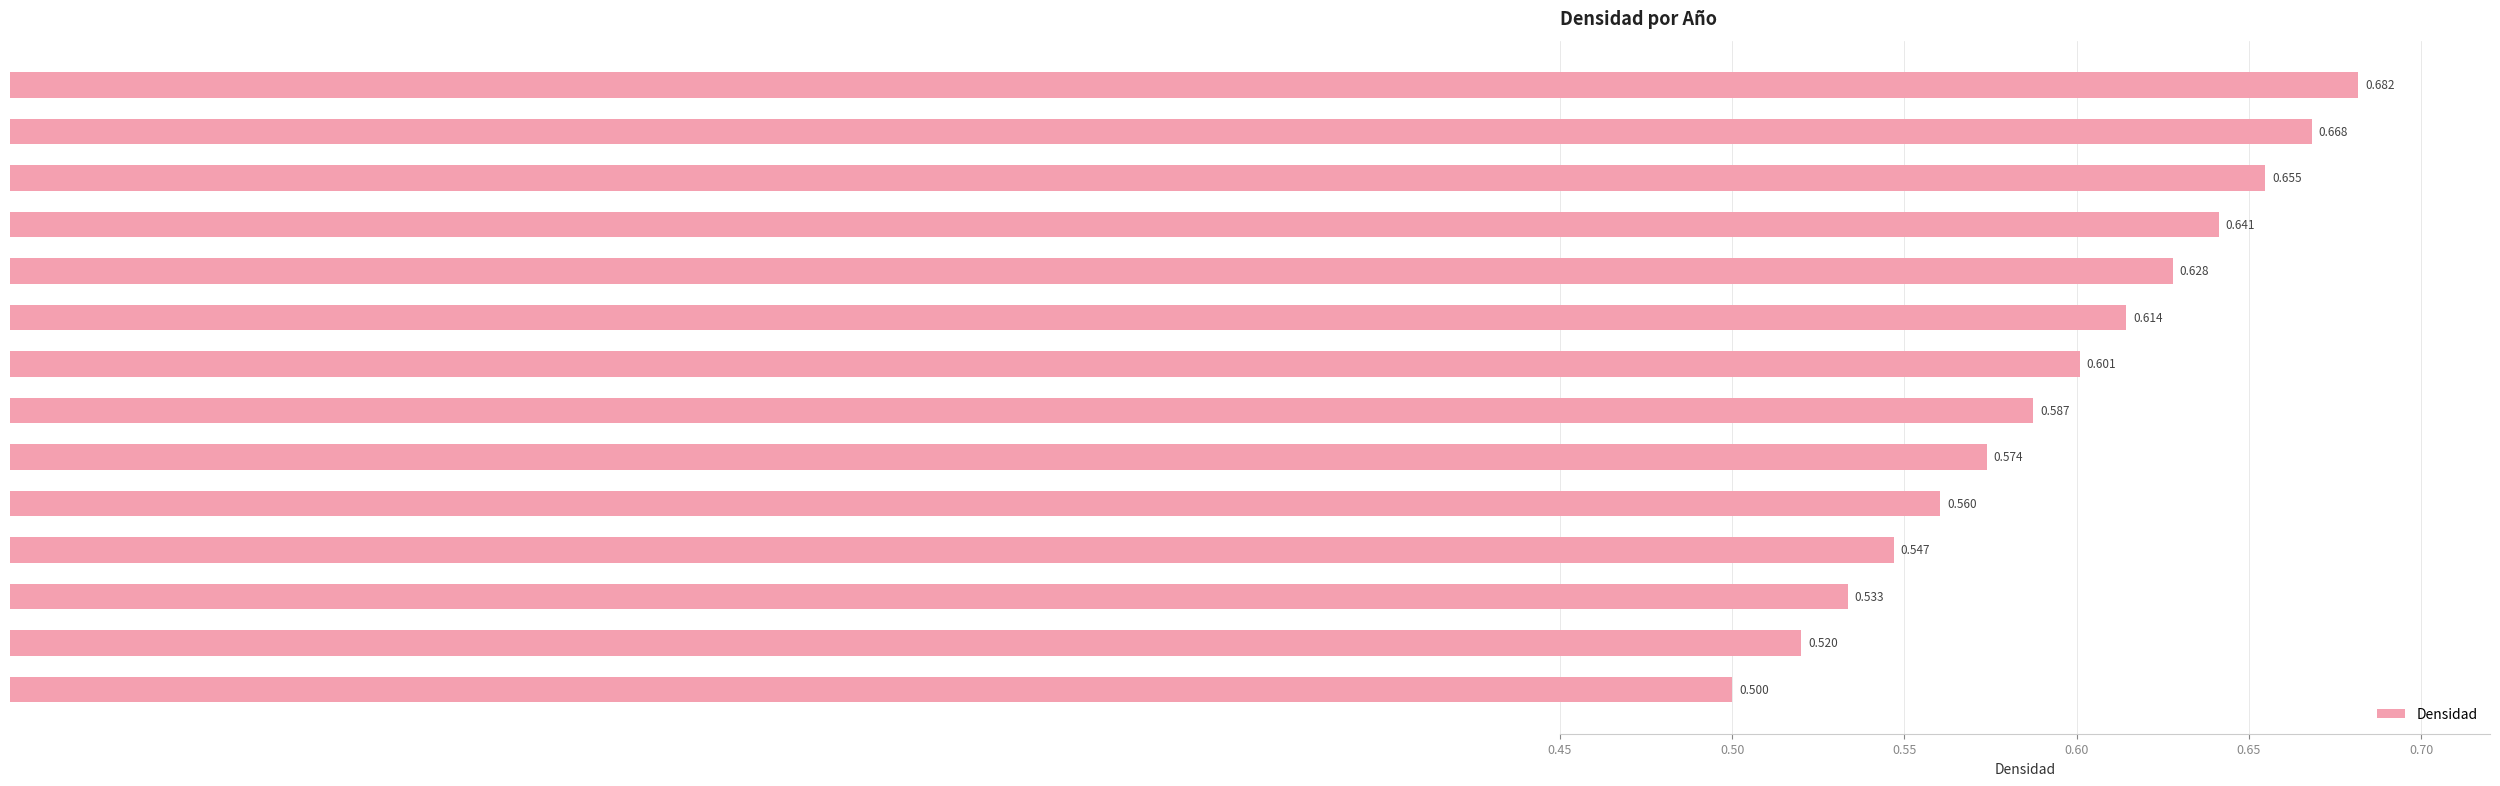

How many bars are there in total?

14